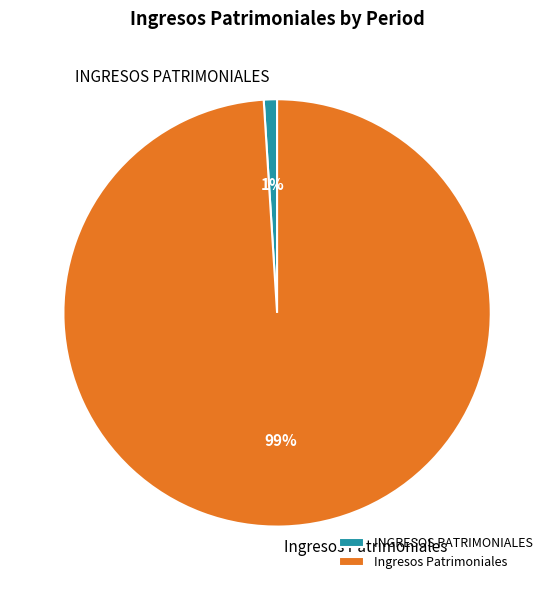

Is the sum of Ingresos Patrimoniales and INGRESOS PATRIMONIALES greater than half?

Yes